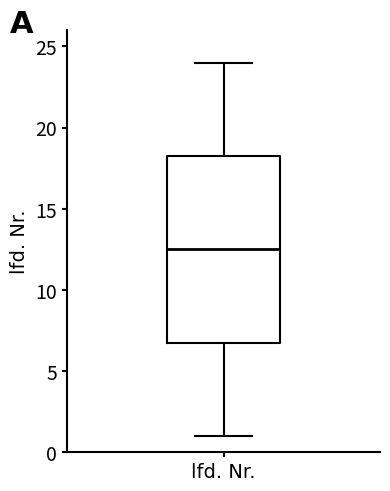

Read this box plot against the y-axis: the position of the median line, the range covered by the box, and the ends of both whiskers. The values are not printed on the chart, so give them approximately, as read against the axis.

median 12.5, box 7.0 to 18.5, whiskers 1.0 to 24.0